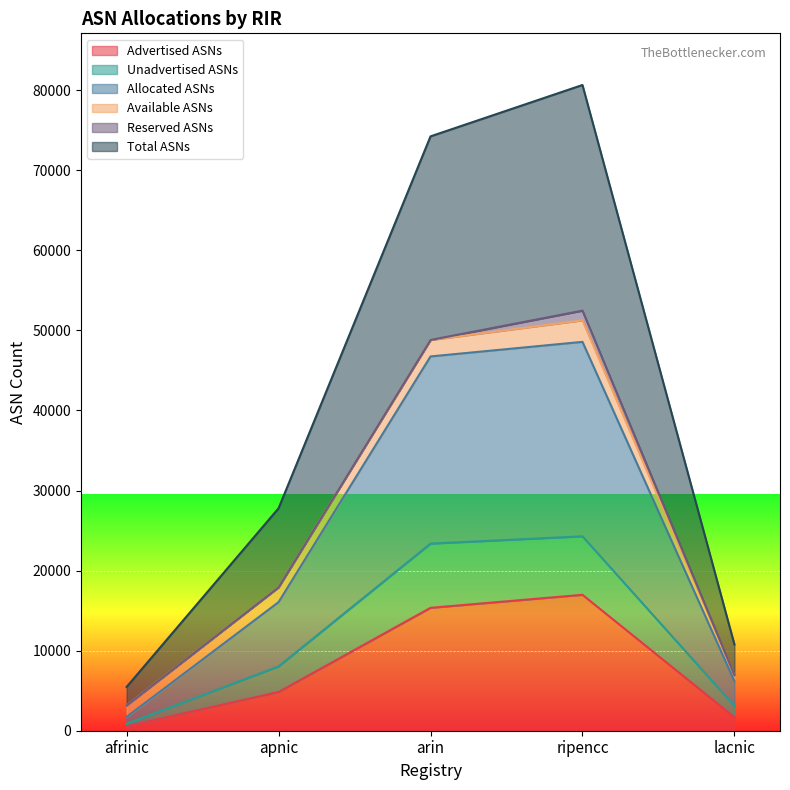

What is the approximate value of Advertised ASNs at ripencc, to the nearest 10?

16980